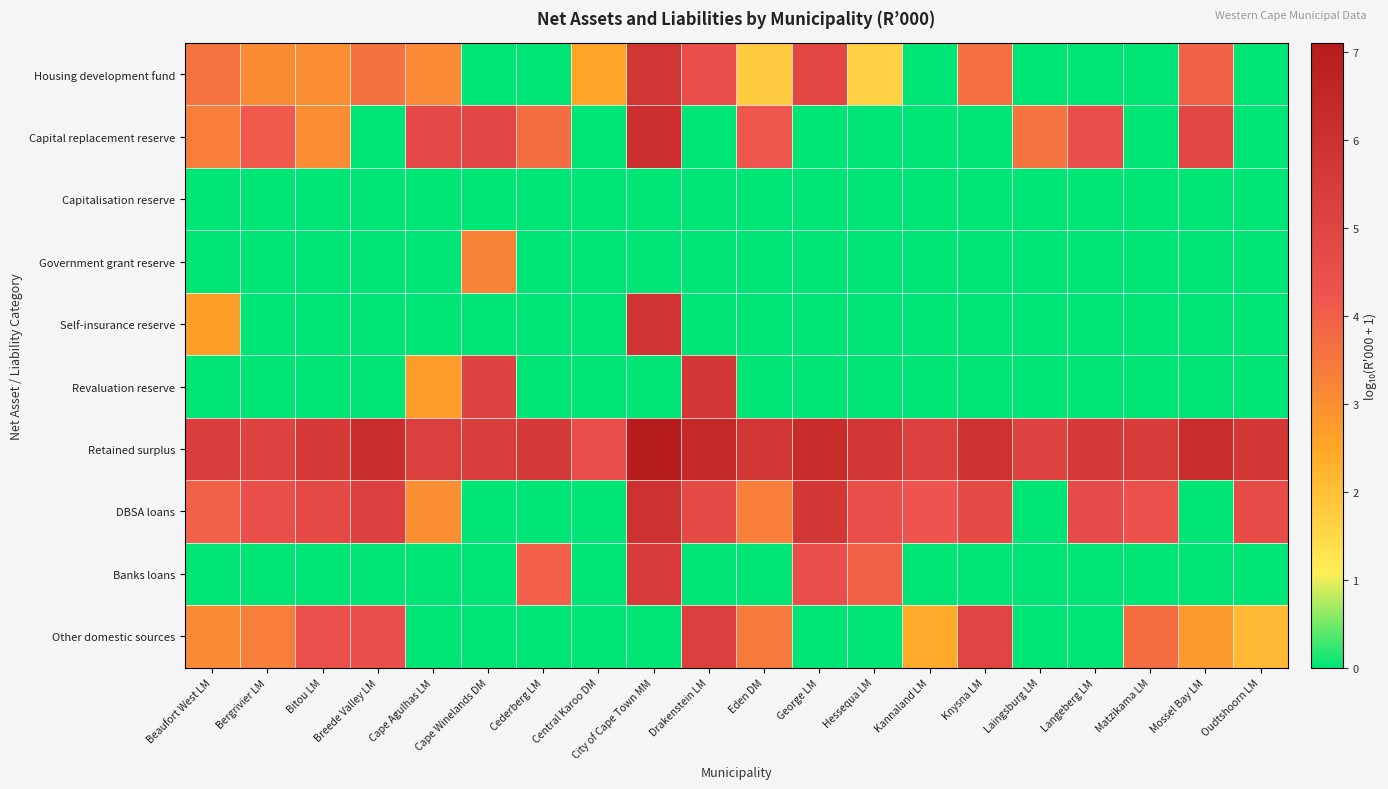

Between Oudtshoorn LM and Bitou LM, which is larger?

Bitou LM